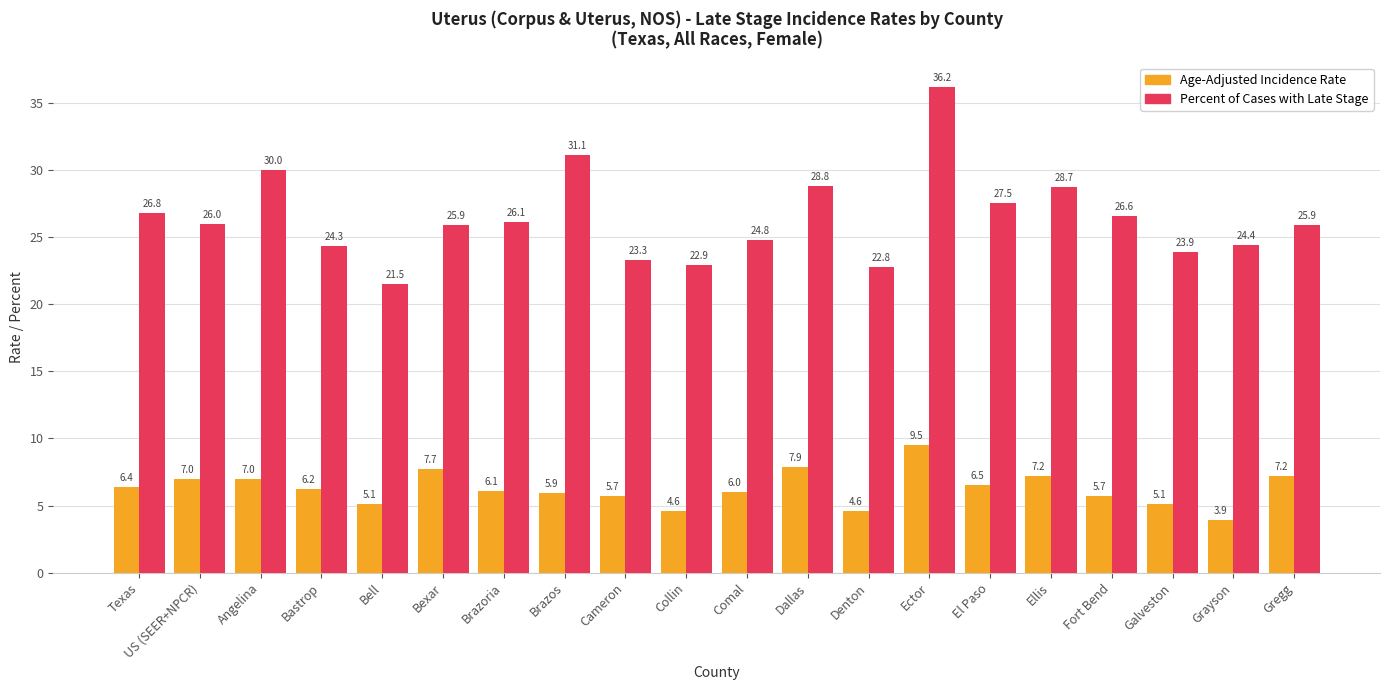

The value of Percent of Cases with Late Stage at Bell is 21.5. True or false?

True